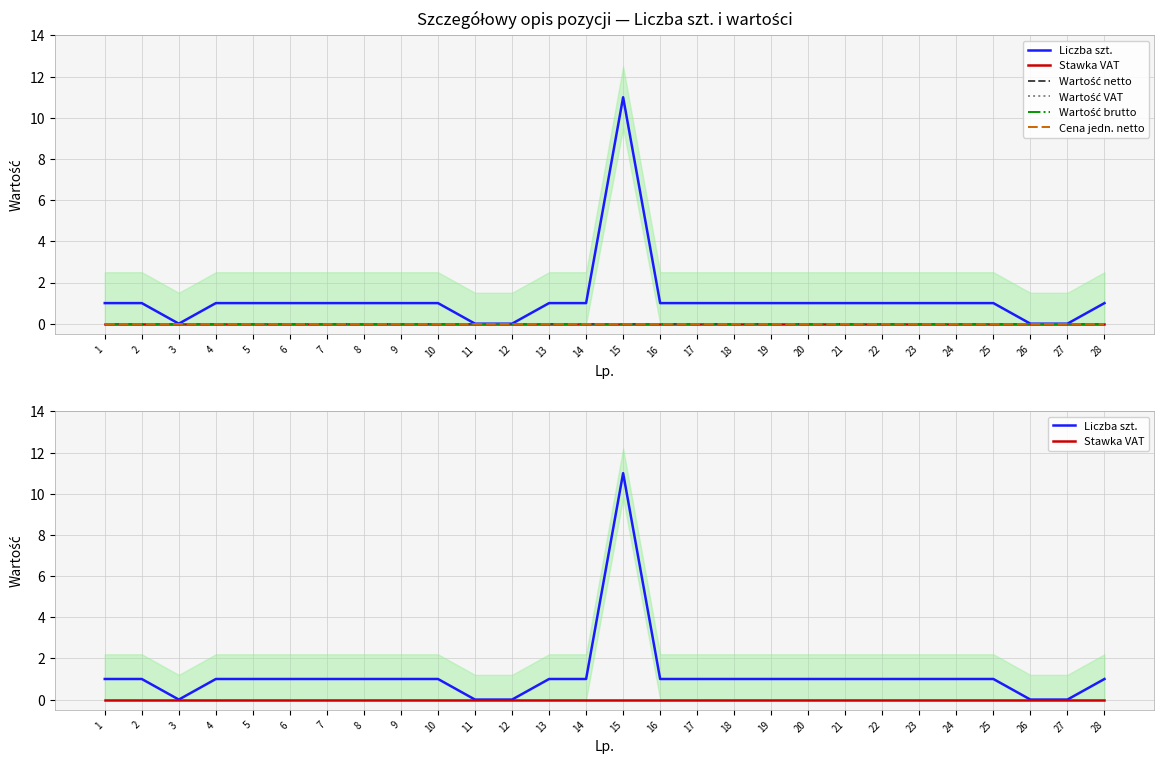

What is the spread (max minus min) of values at 2?

1